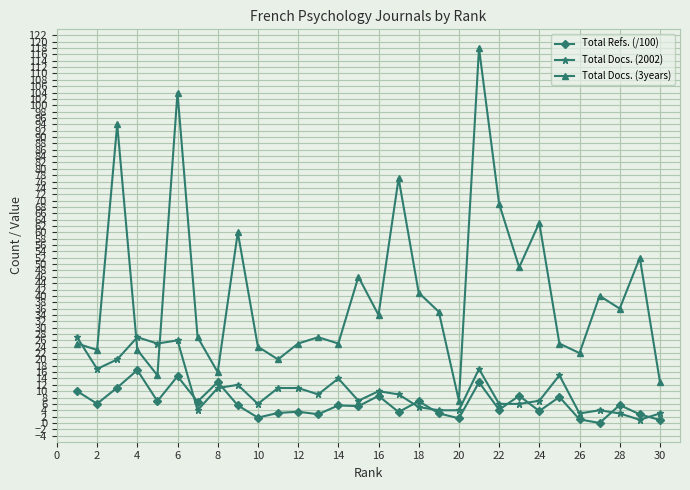

Which series has the largest total across all categories?

Total Docs. (3years)